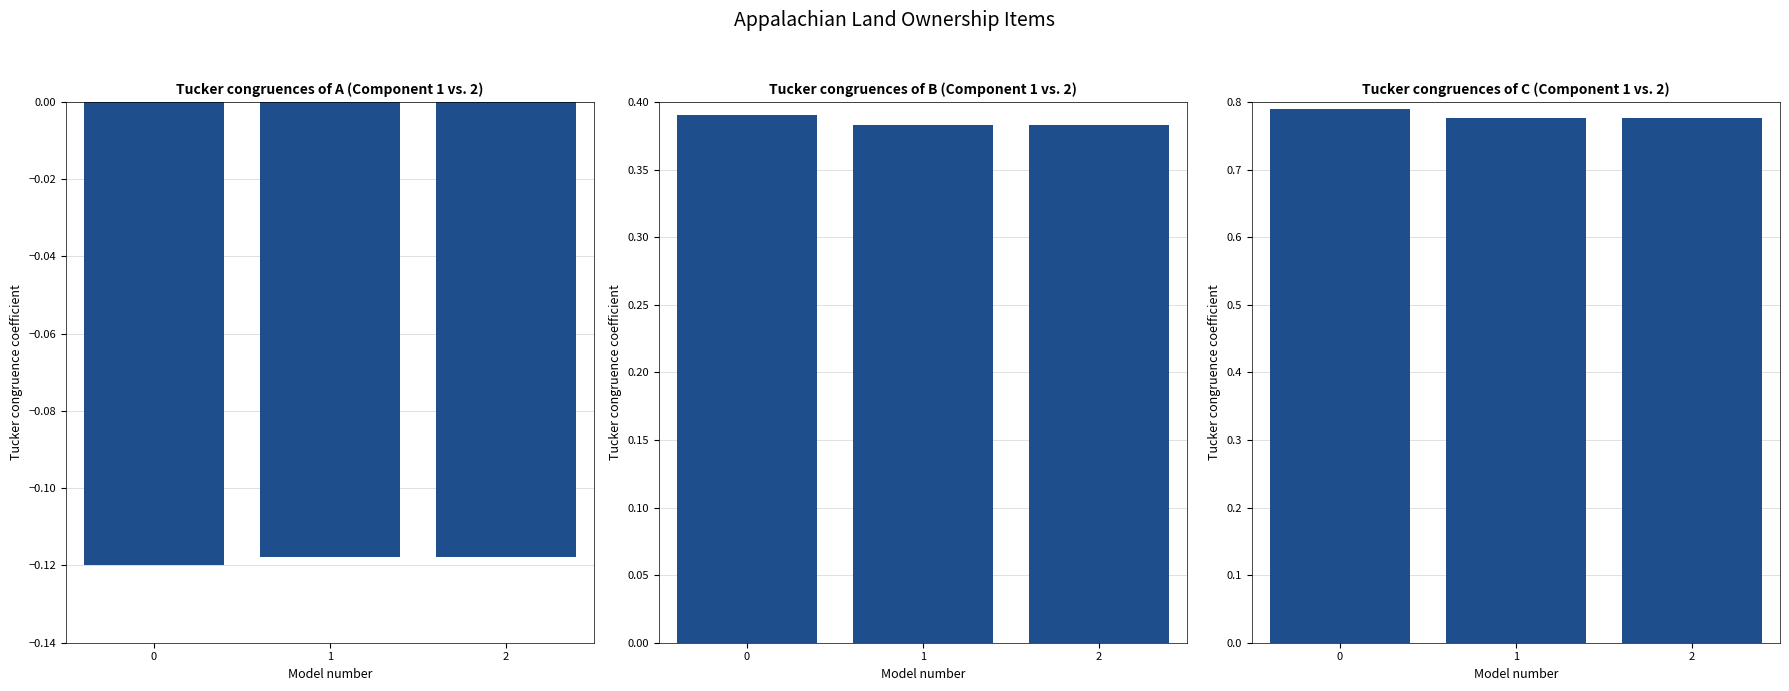

Reading right to left, transcribe all the data shown in this chart.

Panel A: -0.1	-0.1	-0.1
Panel B: 0.4	0.4	0.4
Panel C: 0.8	0.8	0.8